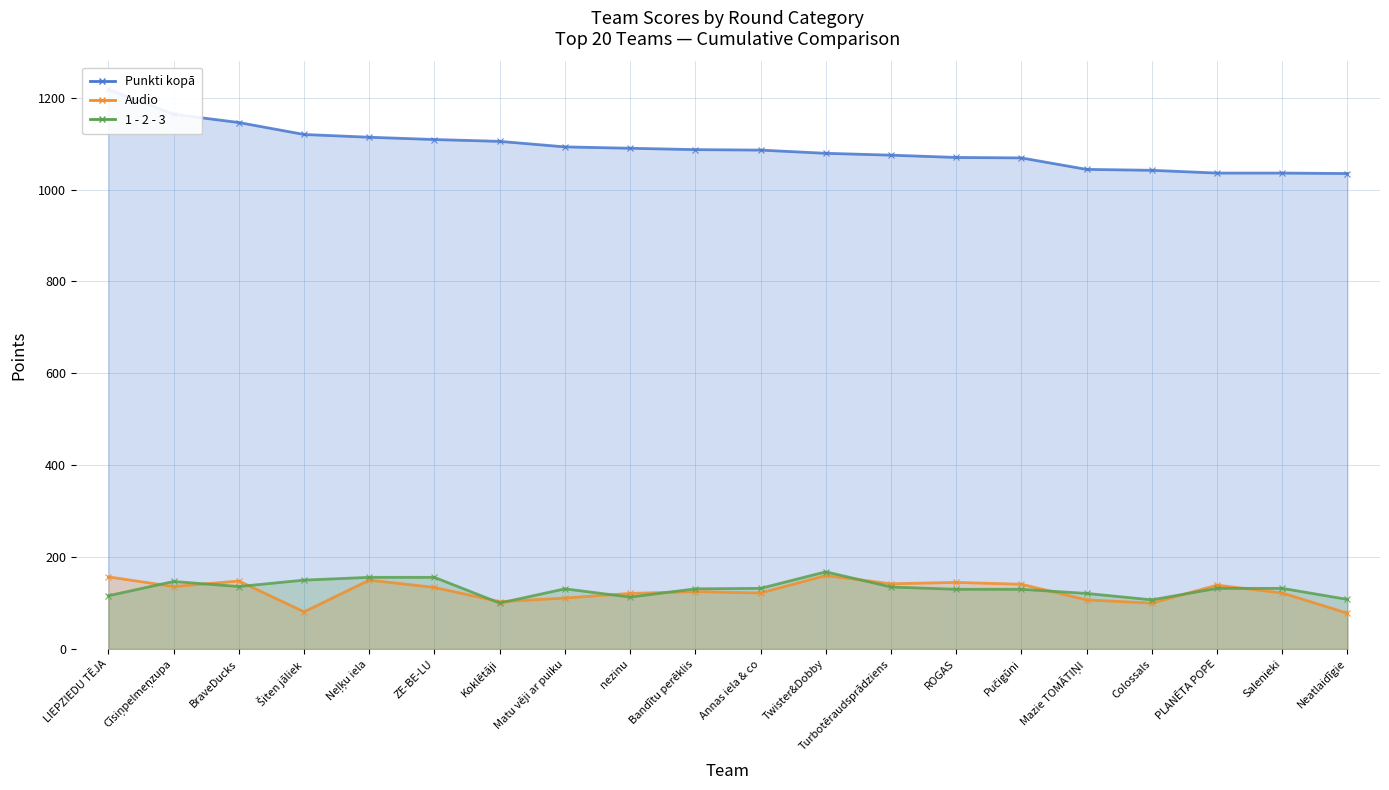

What is the lowest value of the 1 - 2 - 3 series?

100